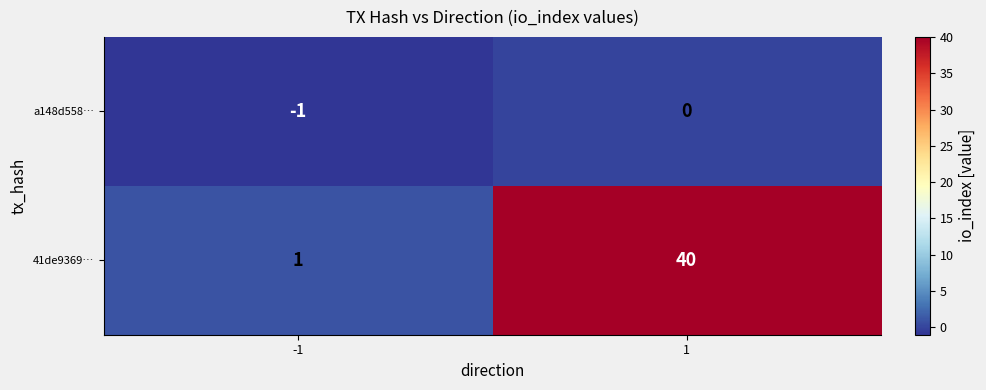

The value of a148d558… at -1 is 0. True or false?

False